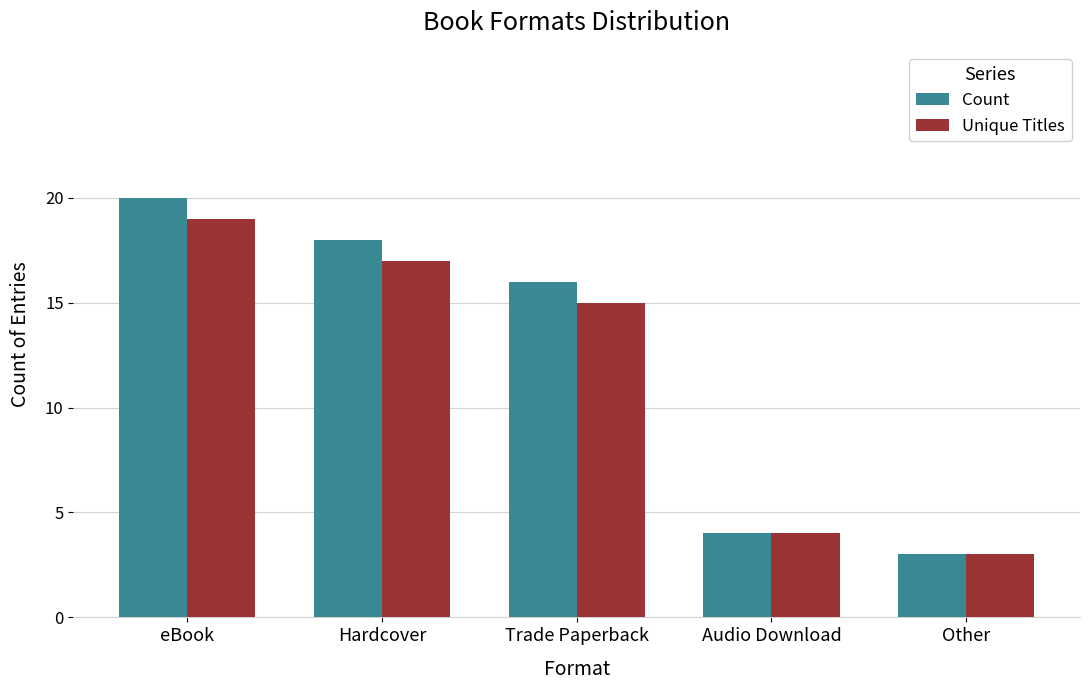

How many data points in Count are less than 16?

2